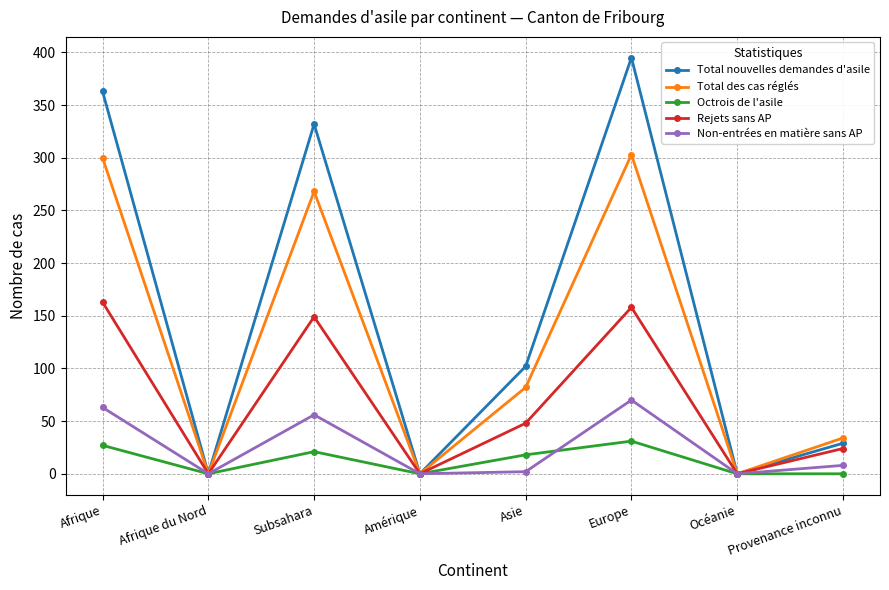

What value does the Rejets sans AP series have at Europe, to the nearest 50?

150